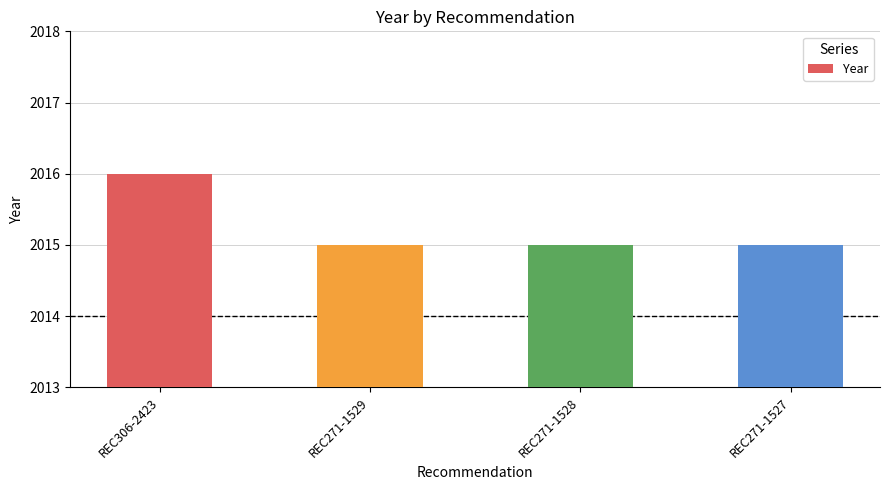

True or false: the data shows 1283 at REC271-1529.

False